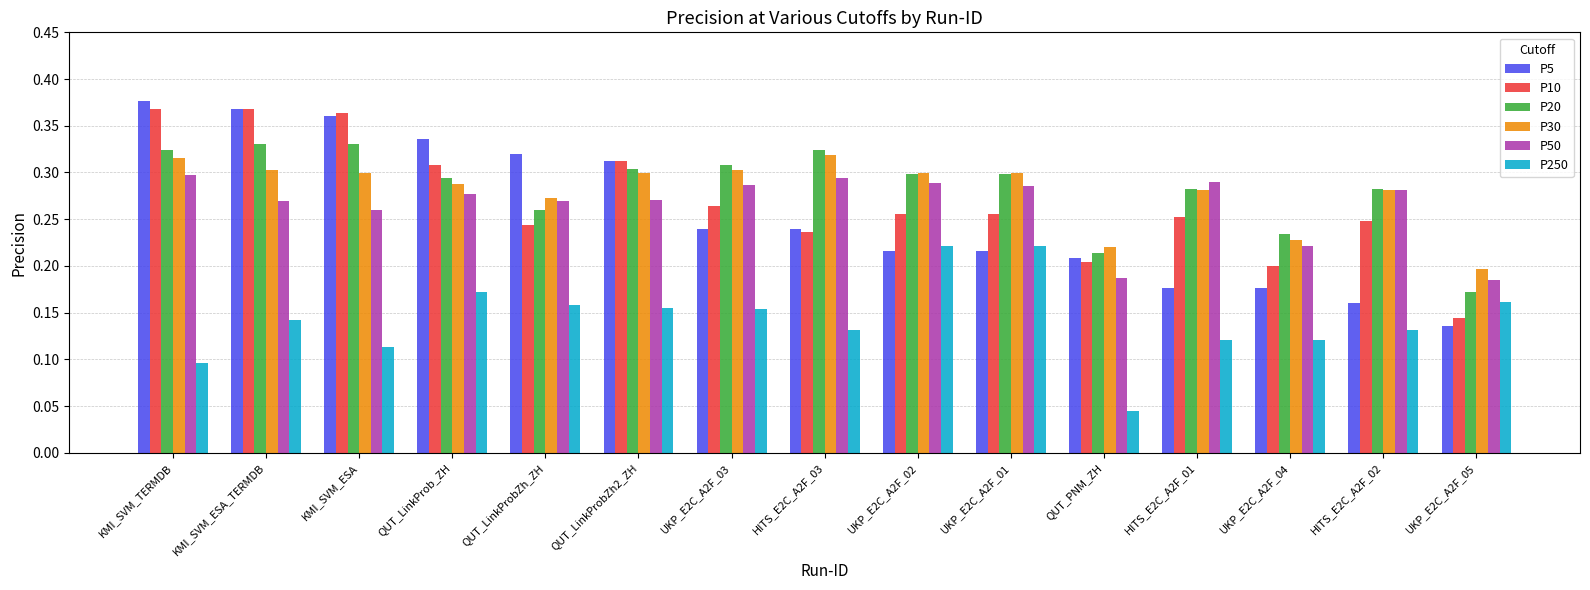

The value of P20 at UKP_E2C_A2F_05 is 0.2. True or false?

True